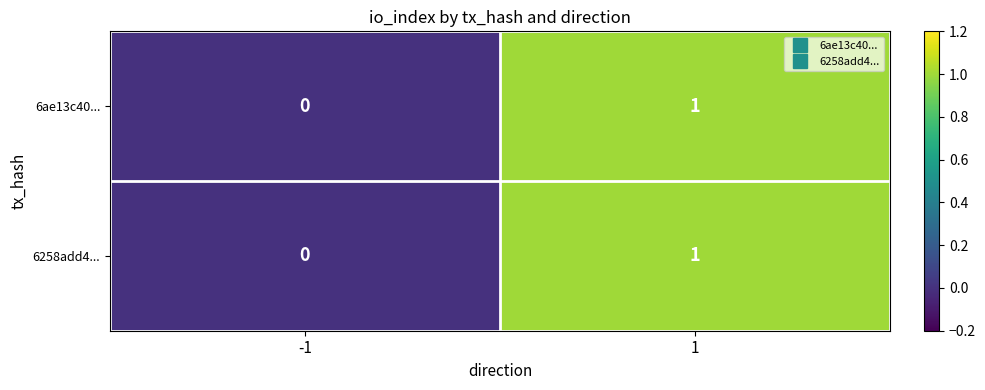

Is it true that 6ae13c40... equals 0 at -1?

True